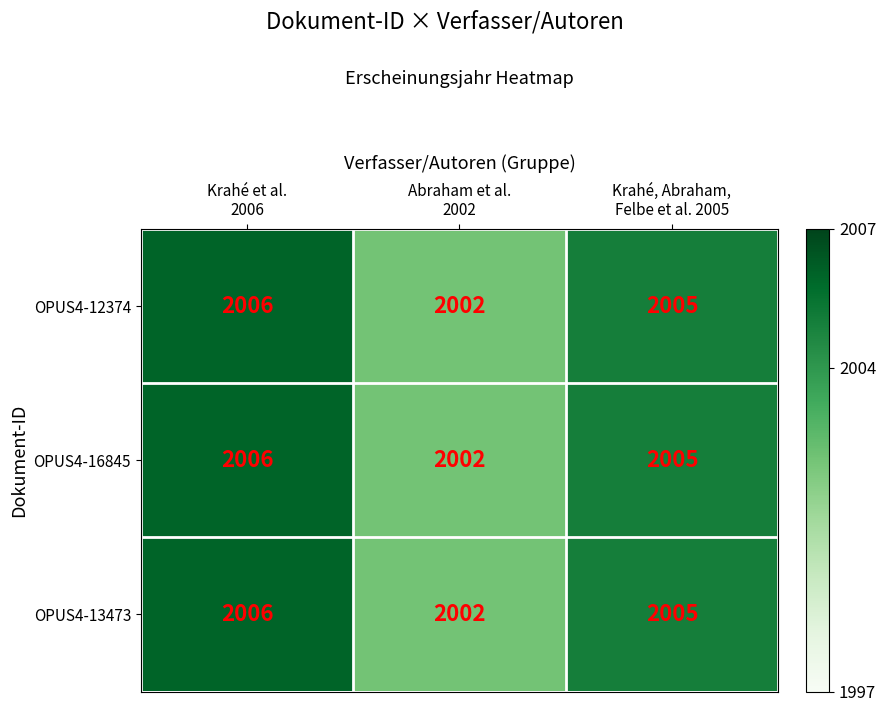

What is the smallest value displayed?

2002